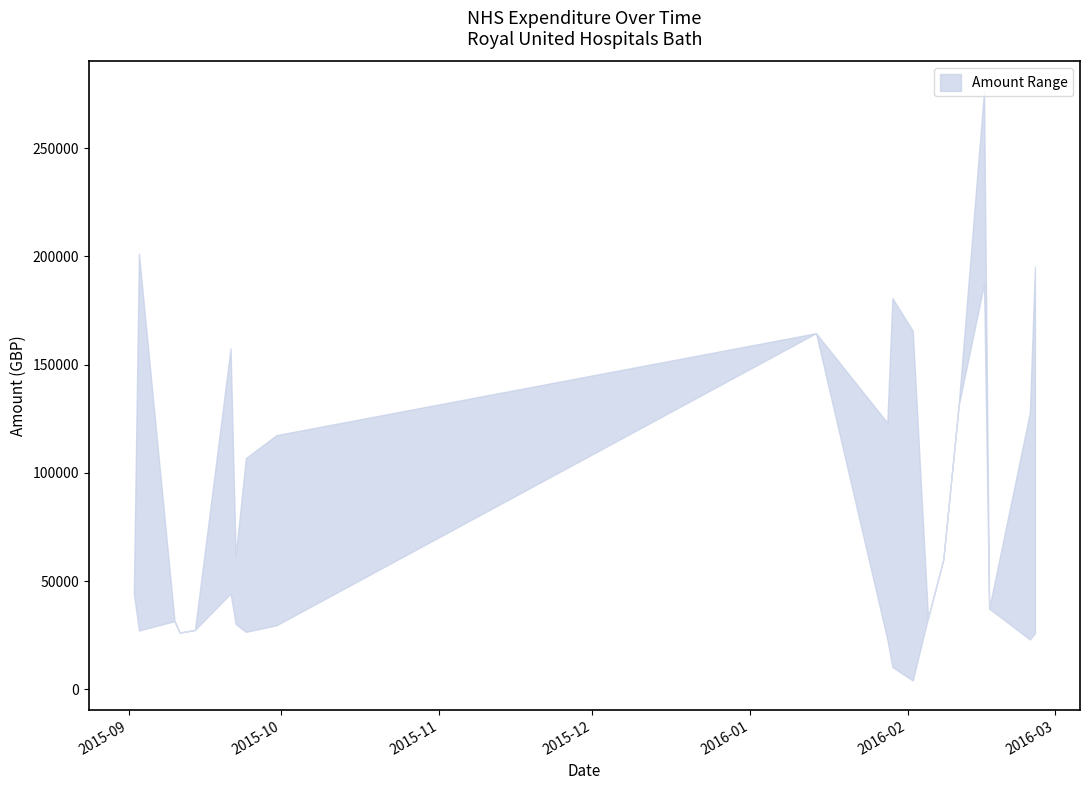

The value of lower at 2016-02-17 is 37250.0. True or false?

True